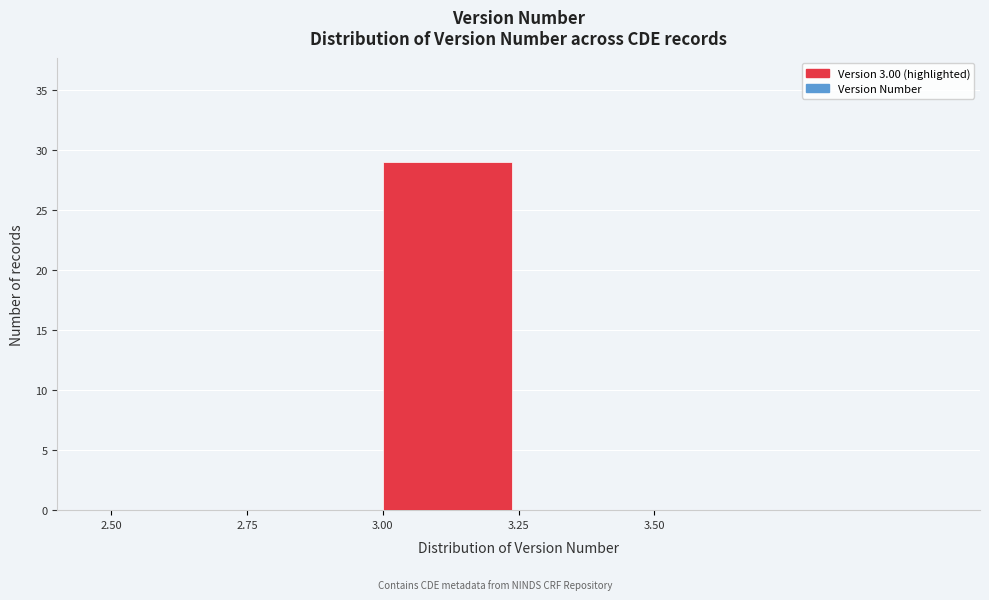

Which range on the x-axis has the tallest bar?

3.00 to 3.25